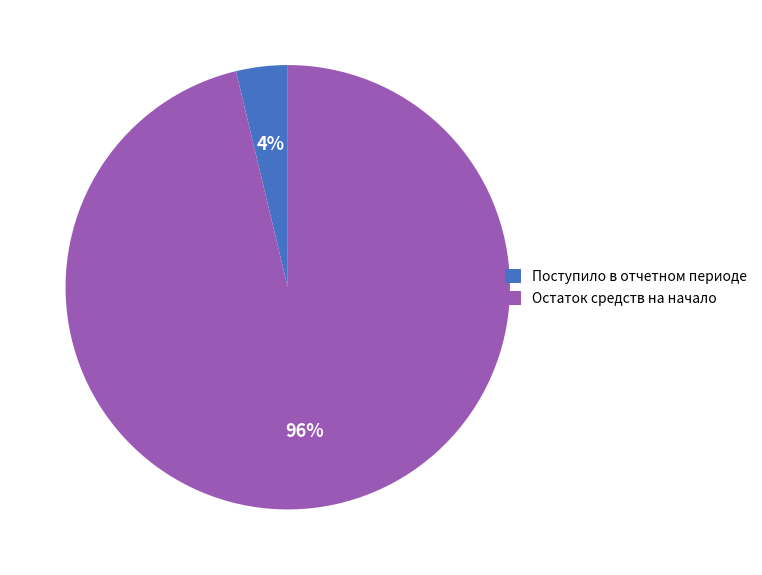

To the nearest percent, what is the combined percentage of Поступило в отчетном периоде and Остаток средств на начало?

100%